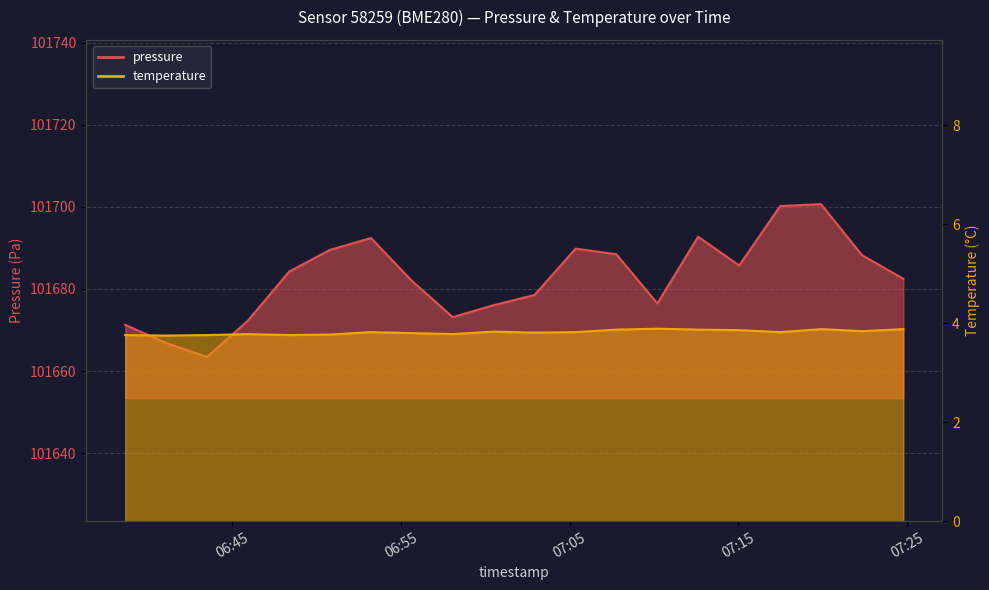

Which category has the lowest value in the temperature series?

2023-02-11T06:41:05